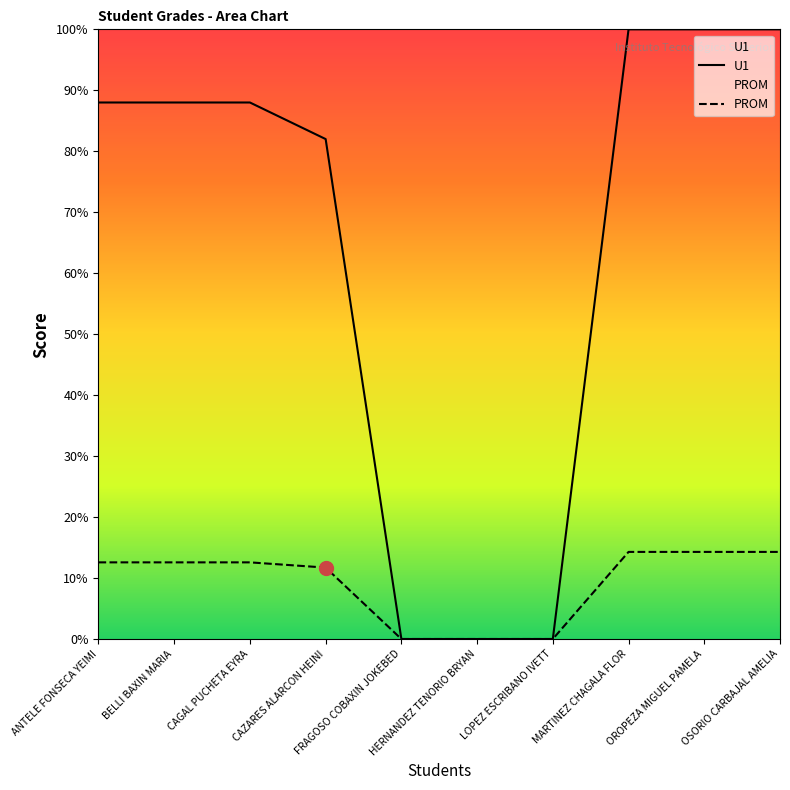

What is the label of the 1st point from the right?

OSORIO CARBAJAL AMELIA